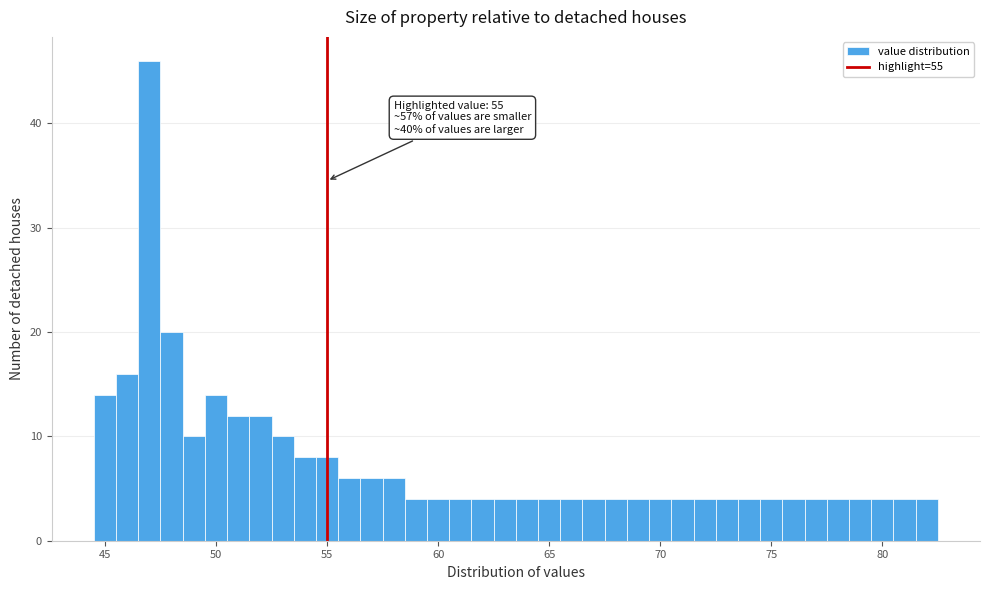

Around what value on the x-axis is the tallest bar? Give the approximate position of its centre, as read against the axis.

47.0